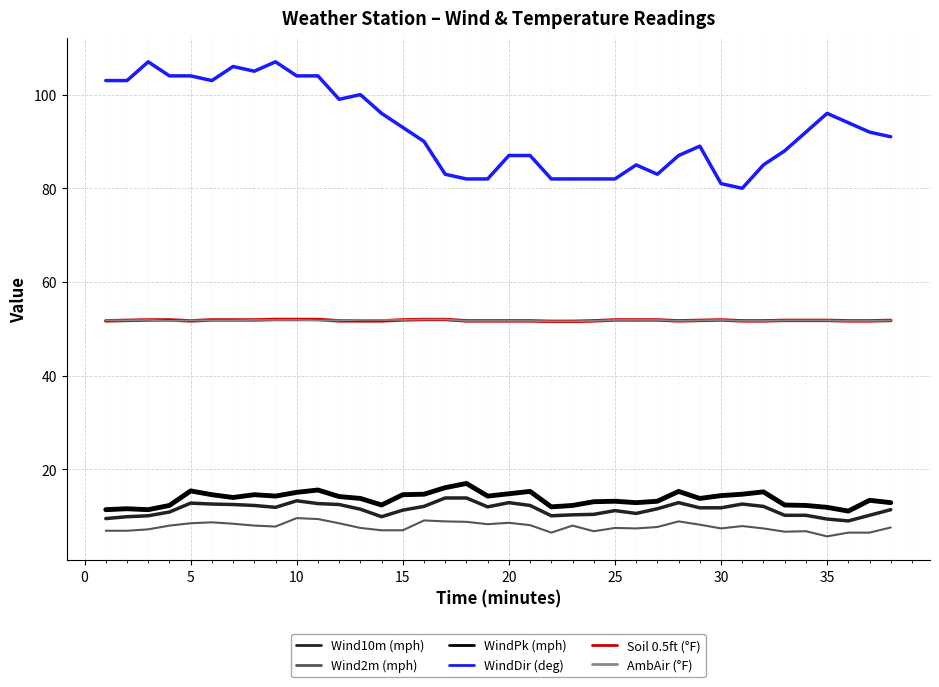

What is the difference between the second highest and second lowest values in the WindPk (mph) series?

4.7